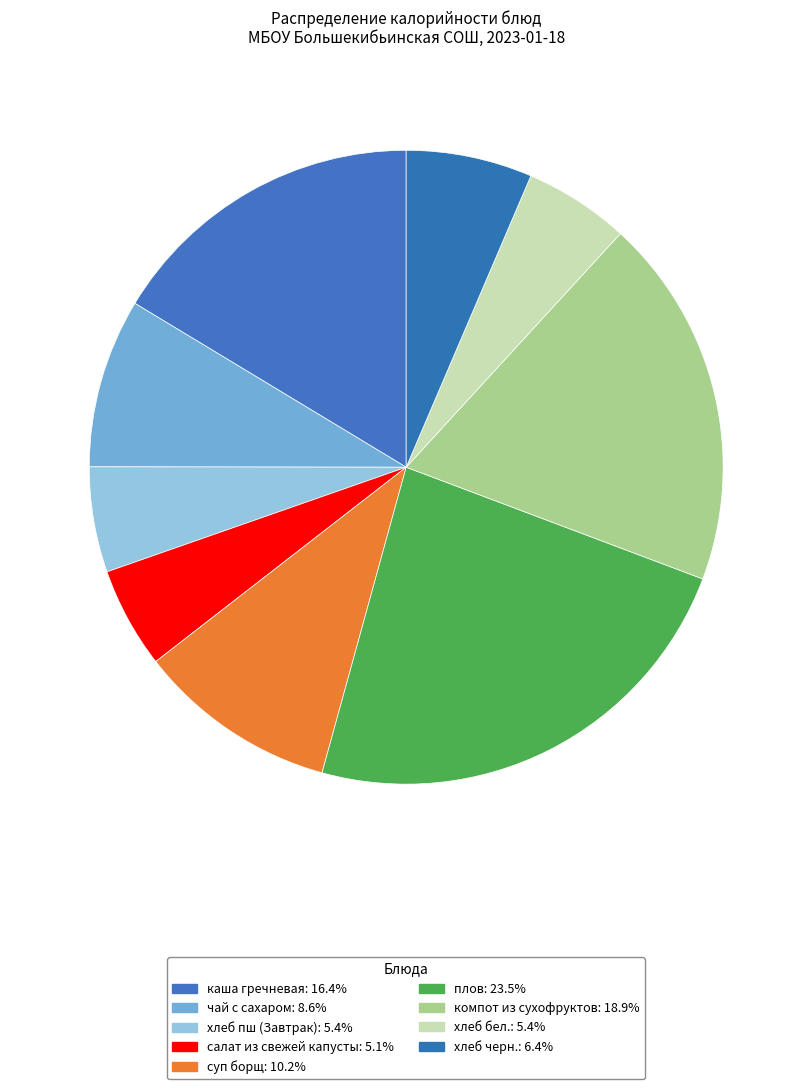

What is the largest slice in the pie chart?

плов